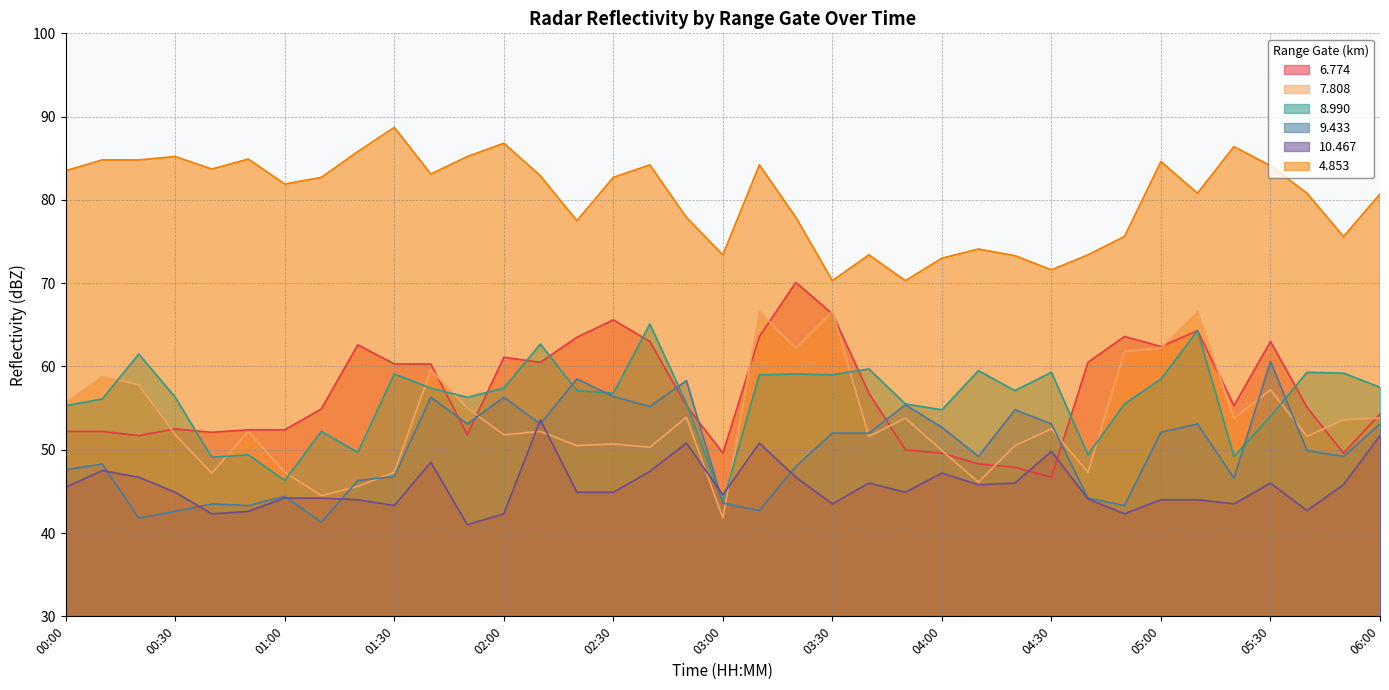

What is the difference between the maximum and minimum values in the 8.990 series?

21.4